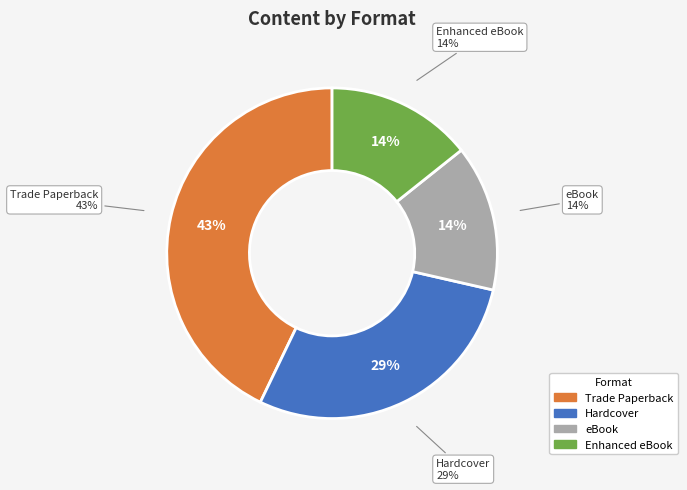

How many segments does this pie chart have?

4